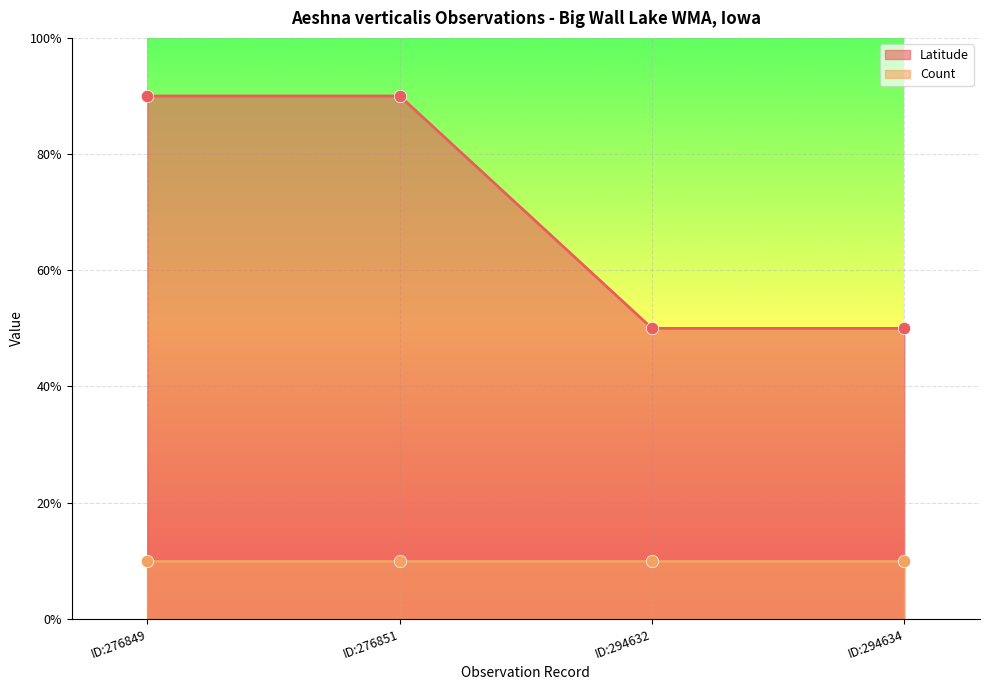

Which has a higher value, ID:294632 or ID:276849?

ID:276849